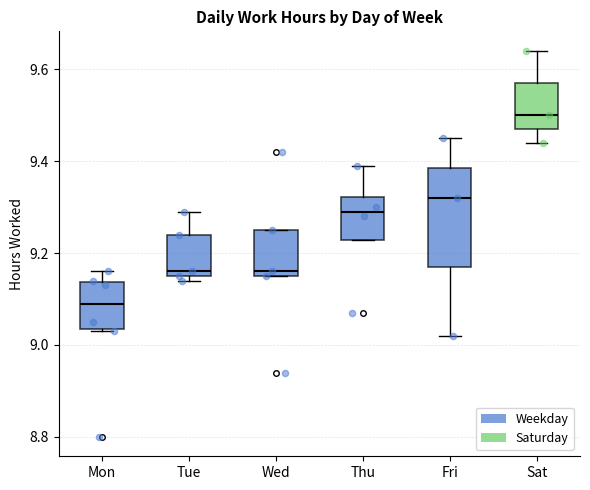

Reading left to right, transcribe this box plot: for each box, give where its median line is, the range the box spans, and where its two whiskers end, as read against the y-axis. The values are not printed on the chart, so give them approximately, as read against the axis.

Mon: median 9.10, box 9.04 to 9.14, whiskers 9.04 to 9.16
Tue: median 9.16 (just above the box's lower edge), box 9.16 to 9.24, whiskers 9.14 to 9.30
Wed: median 9.16 (just above the box's lower edge), box 9.16 to 9.26, whiskers 9.16 to 9.26
Thu: median 9.30, box 9.22 to 9.32, whiskers 9.22 to 9.40
Fri: median 9.32, box 9.18 to 9.38, whiskers 9.02 to 9.46
Sat: median 9.50, box 9.48 to 9.58, whiskers 9.44 to 9.64